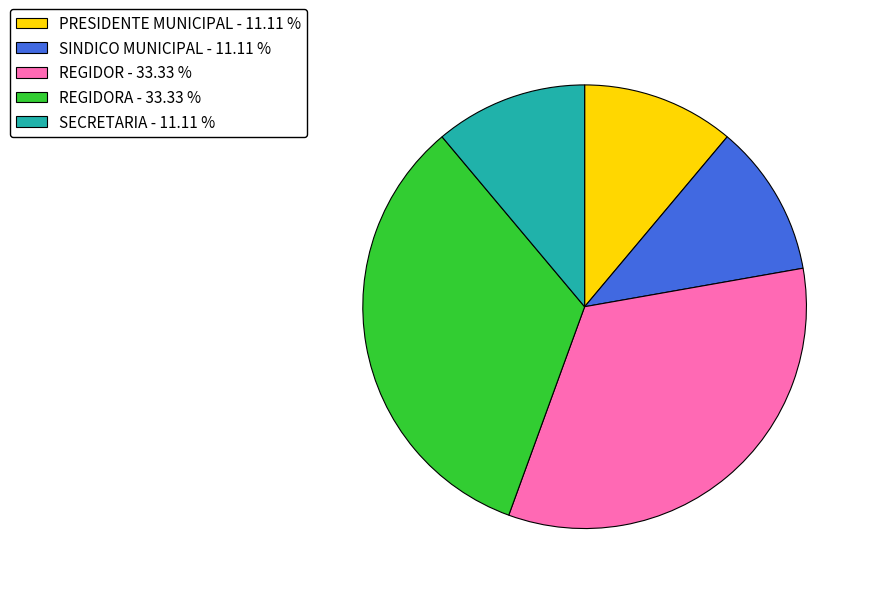

Does PRESIDENTE MUNICIPAL - 11.11 % account for over 50% of the chart?

No